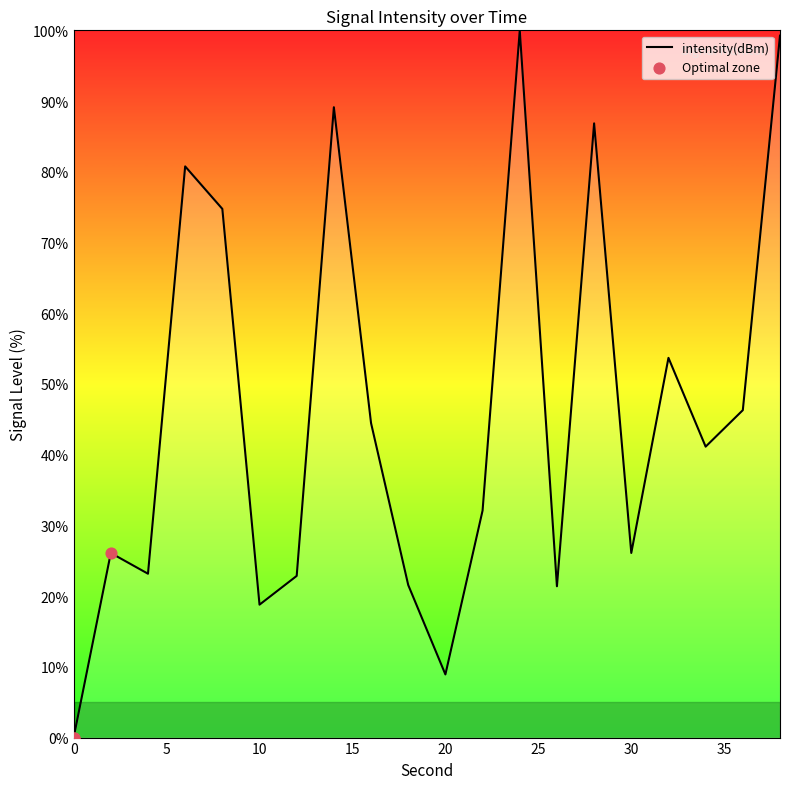

What is the difference between the maximum and minimum values?

100.0